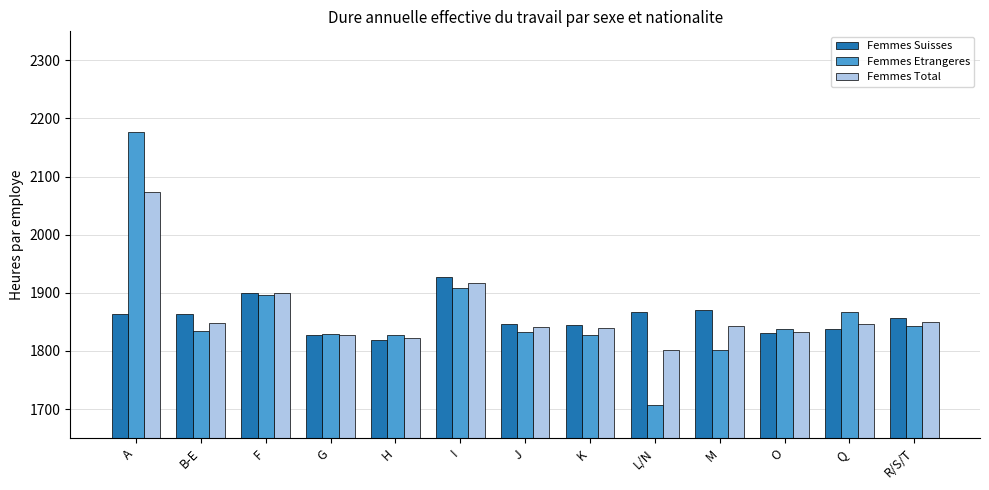

How many bars are there in each group?

3